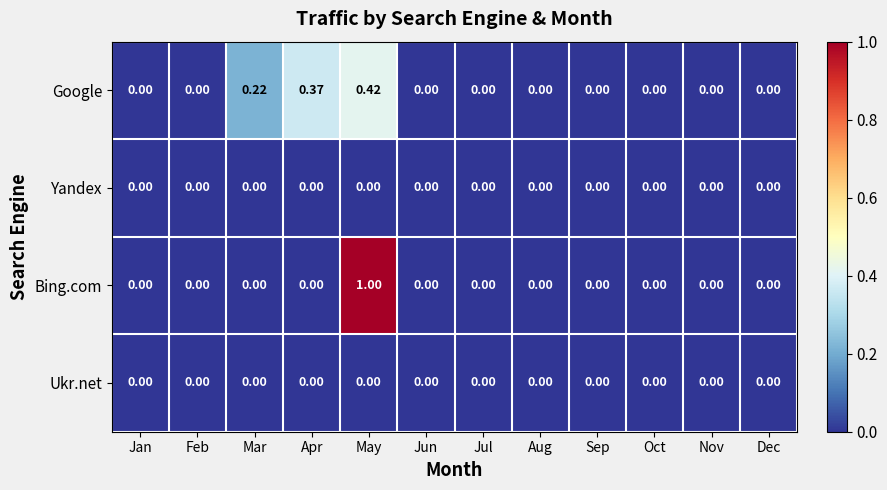

At which category is the sum across all series the highest?

May